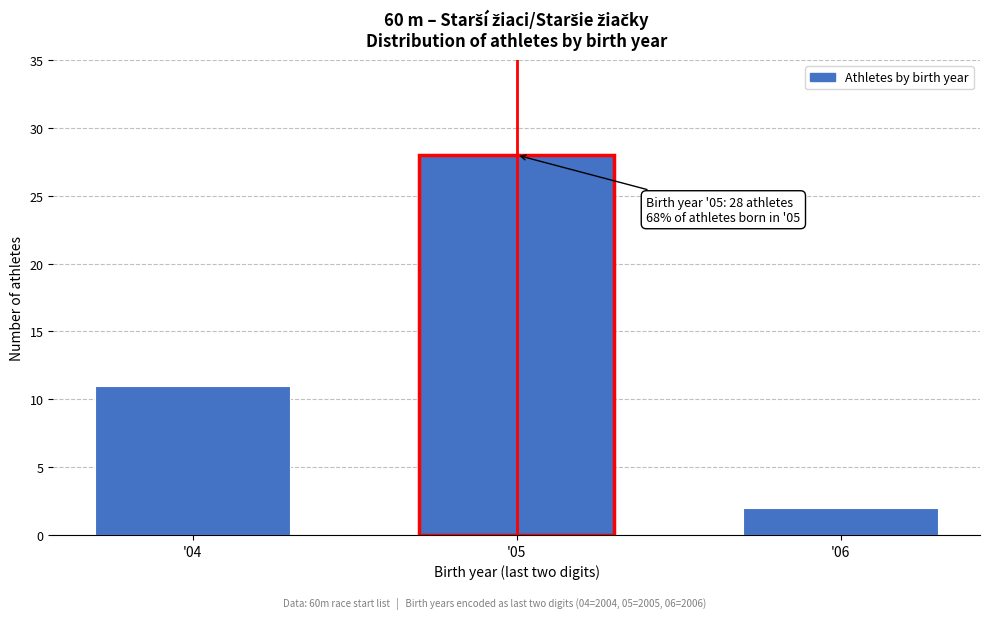

Reading right to left, extract all data points from this chart.

2	28	11